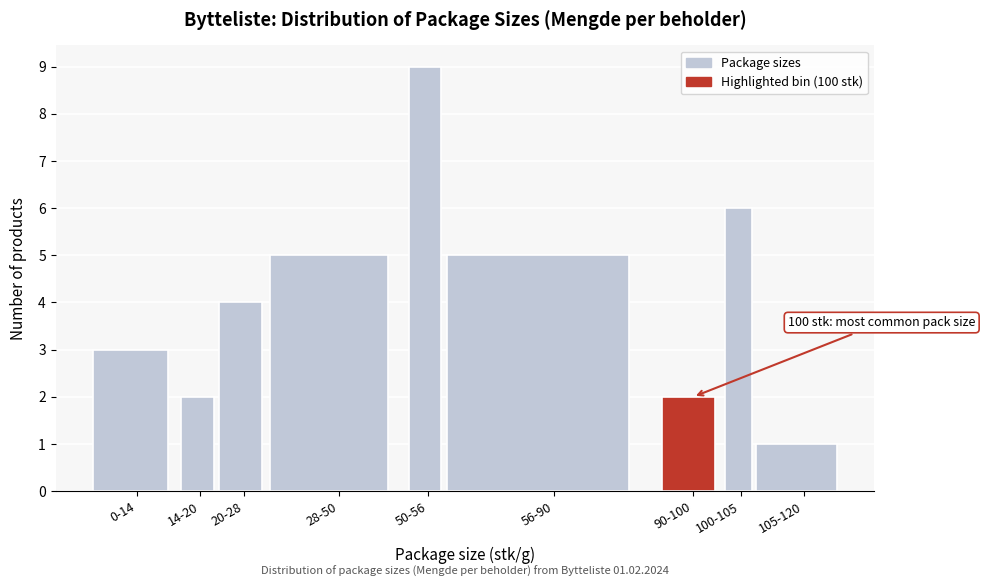

Reading right to left, what are all the values shown in this chart?

105-120=1	100-105=6	90-100=2	56-90=5	50-56=9	28-50=5	20-28=4	14-20=2	0-14=3